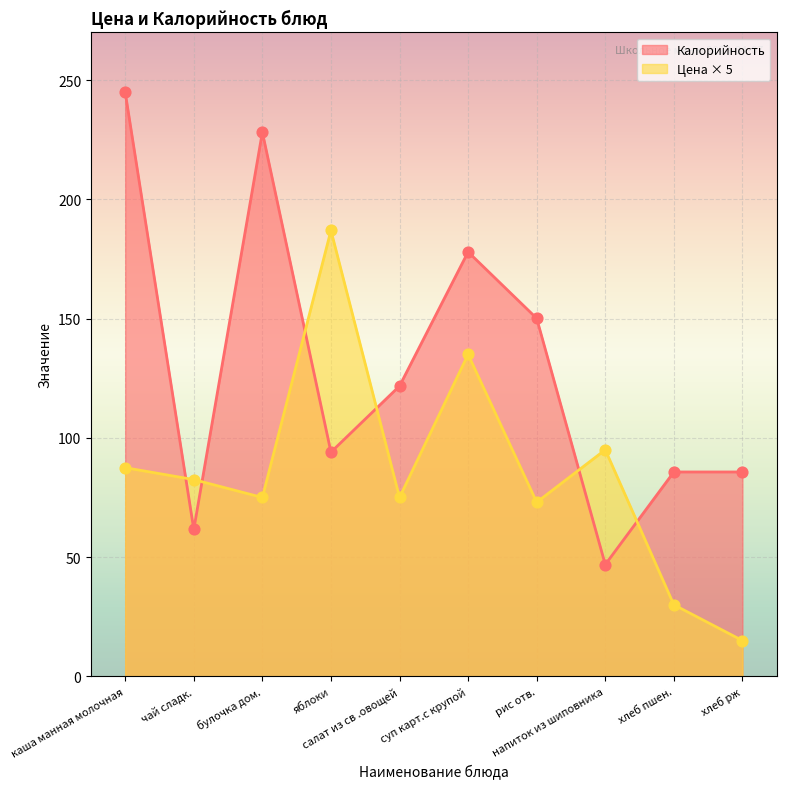

Which series has the largest total across all categories?

Калорийность